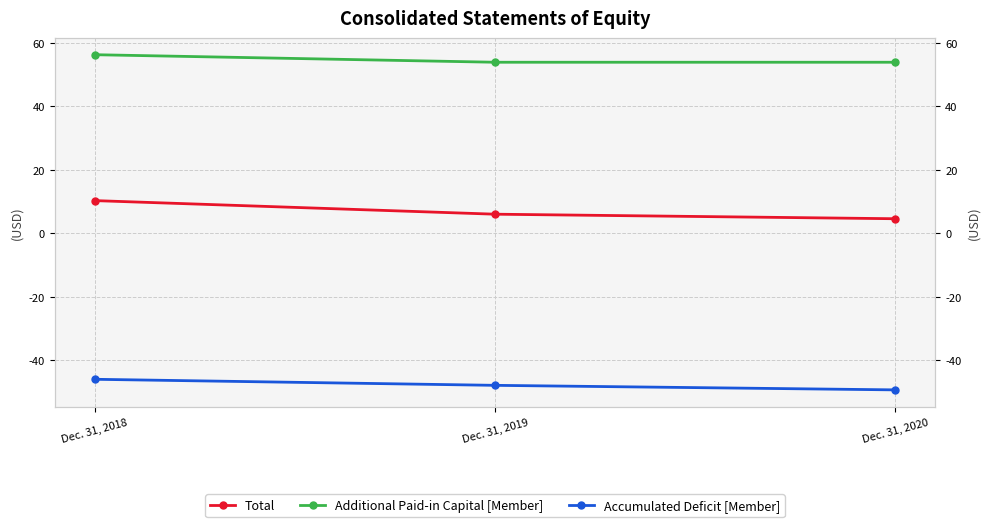

Is it true that Total equals 13824461 at Dec. 31, 2018?

False